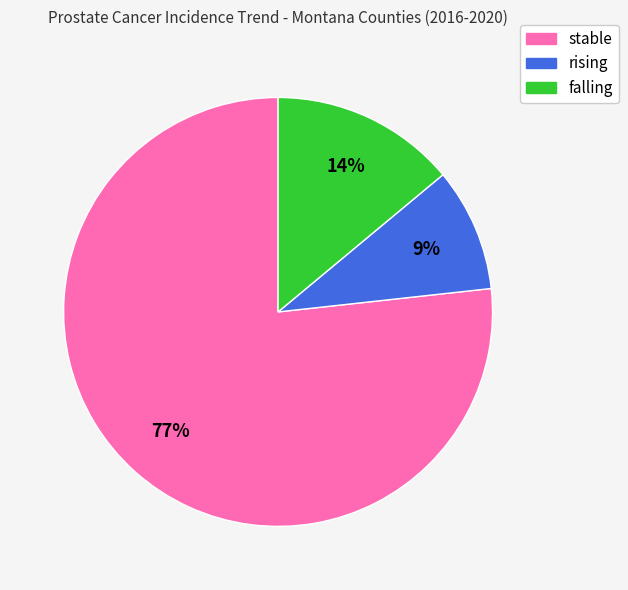

How many slices are in this pie chart?

3